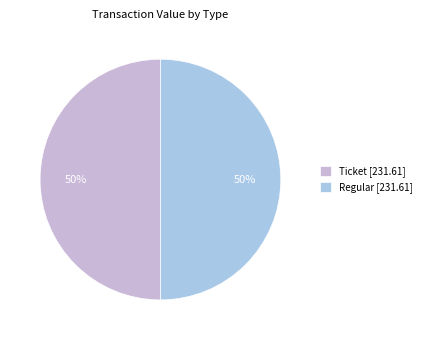

Is it true that Regular [231.61] is 50% of the pie?

True